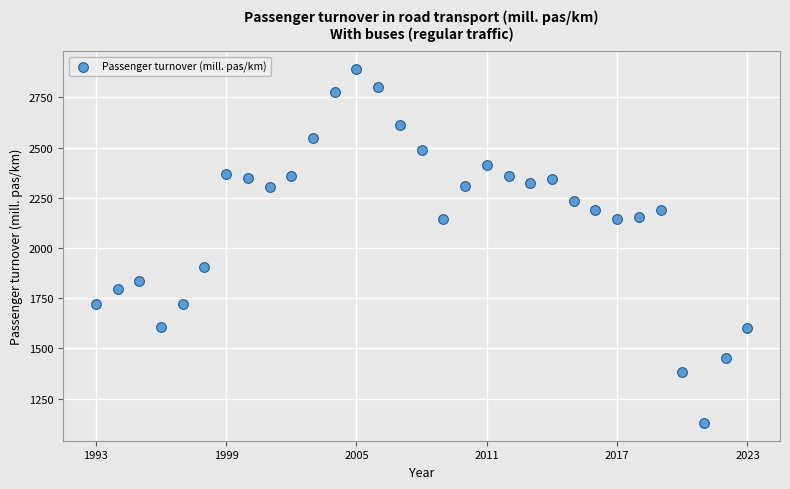

What is the range of X values (max minus min)?

30.0